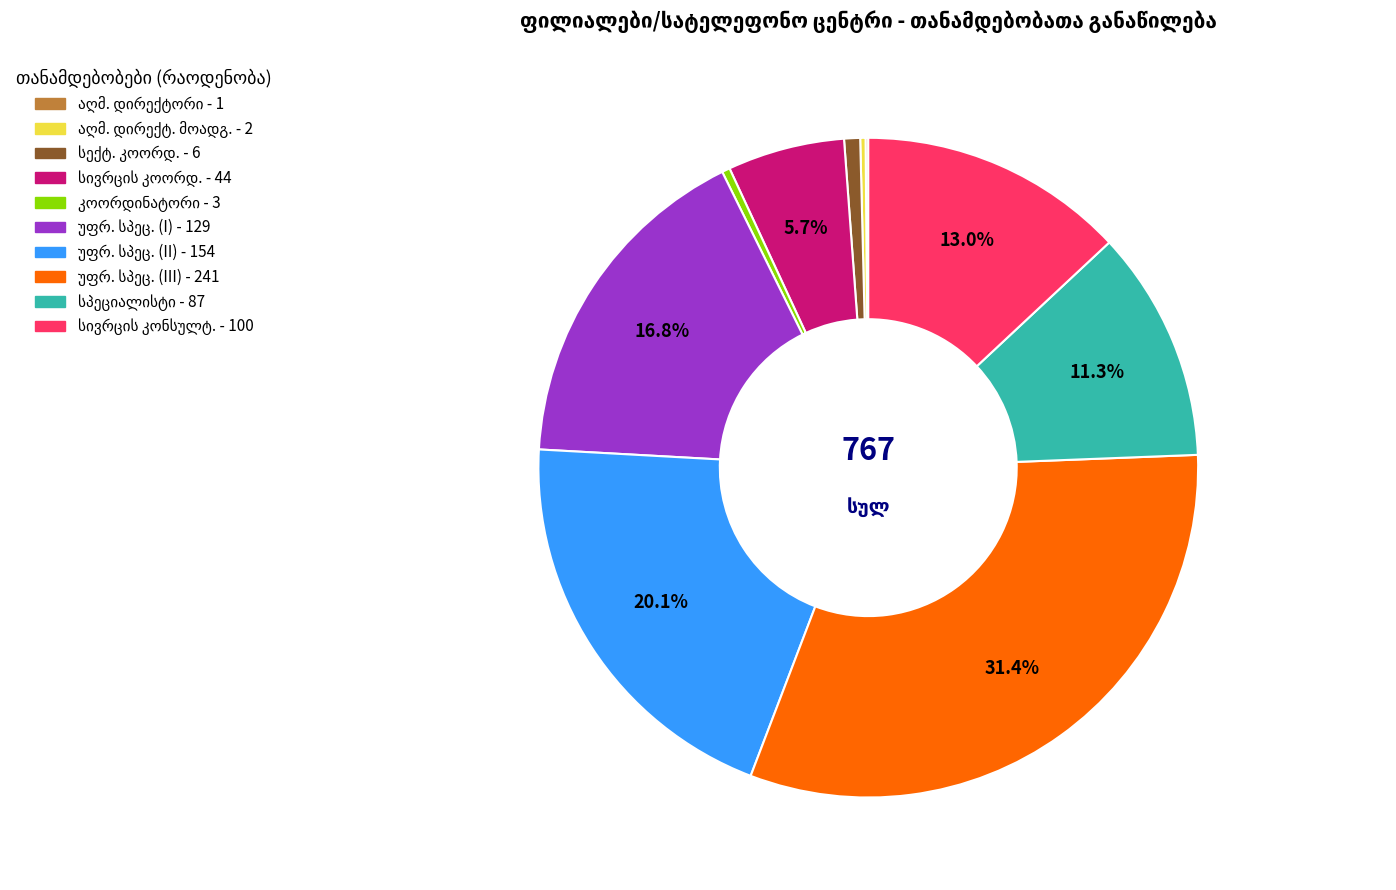

Is there any slice that represents more than half of the pie?

No